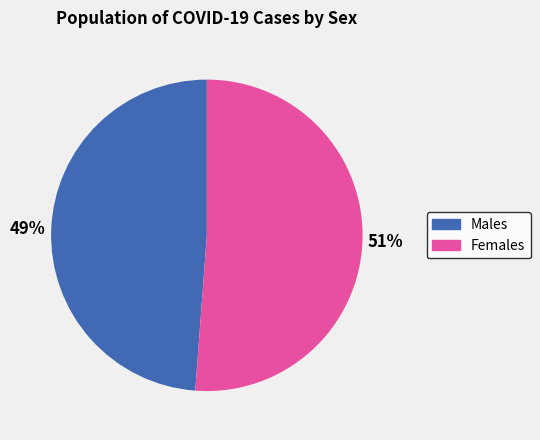

To the nearest percent, what is the average slice percentage?

50%